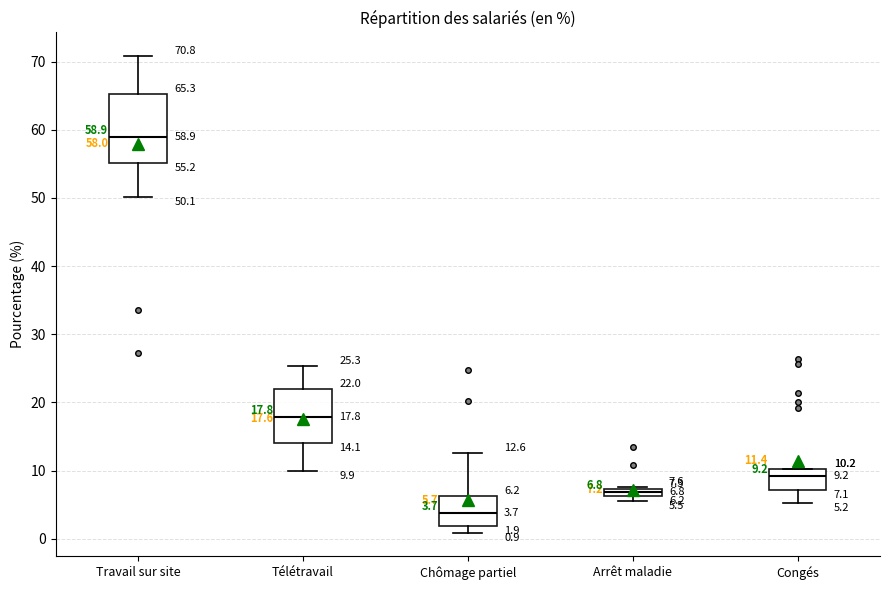

Which box has the highest median line?

Travail sur site